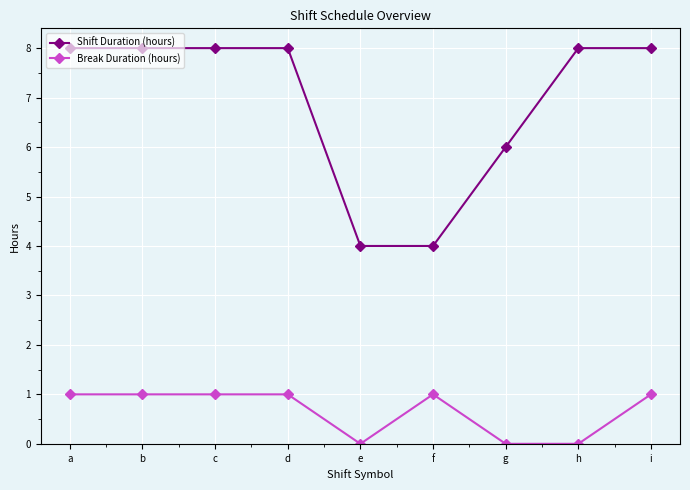

What value does the Shift Duration (hours) series have at c?

8.0